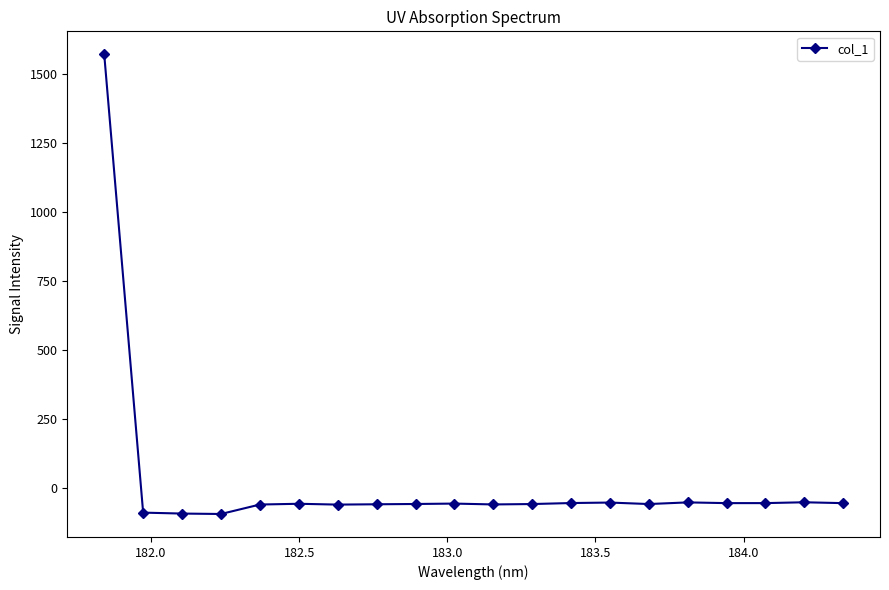

What is the maximum value shown in the chart?

1569.8